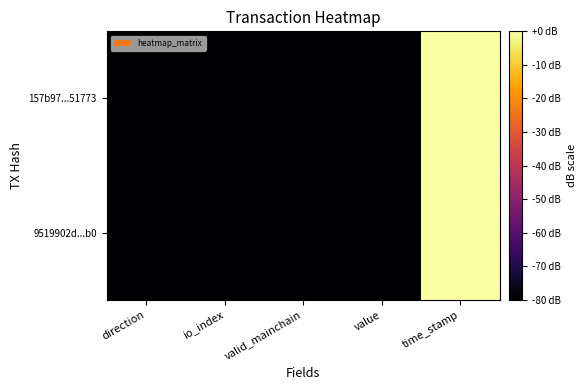

Reading left to right, what are all the values shown in this chart?

157b97...51773: direction=-184.0	io_index=-184.0	valid_mainchain=-184.0	value=-142.1	time_stamp=0.0
9519902d...b0: direction=-184.0	io_index=-384.0	valid_mainchain=-184.0	value=-142.1	time_stamp=-0.0